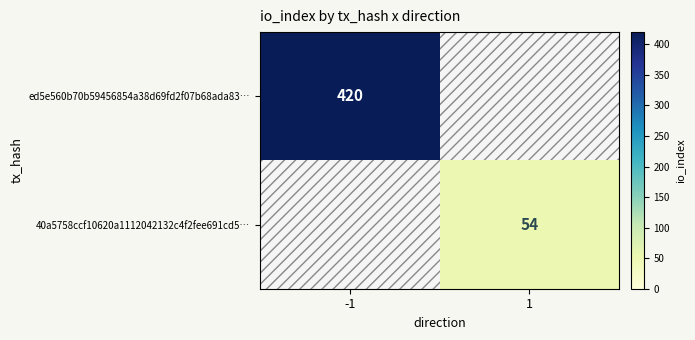

Which has a higher value, 1 or -1?

-1